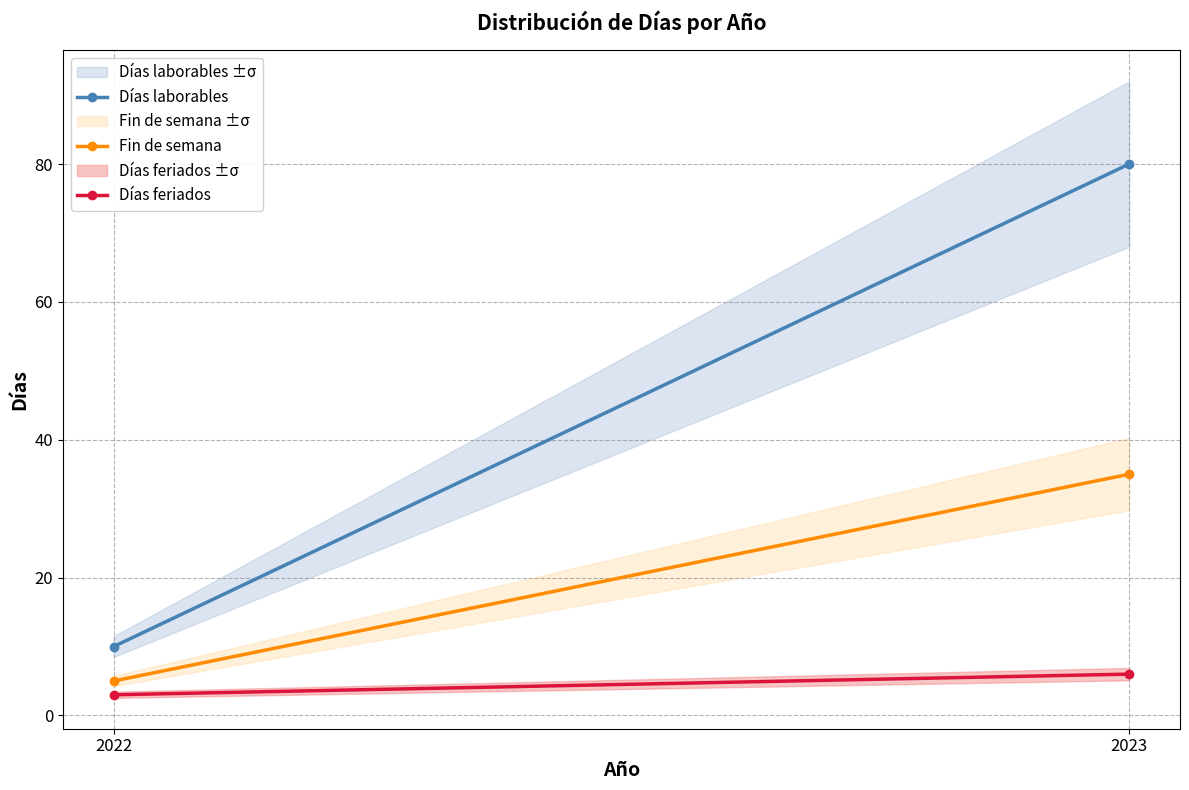

What is the value of the Días feriados point at the 2nd from the left?

6